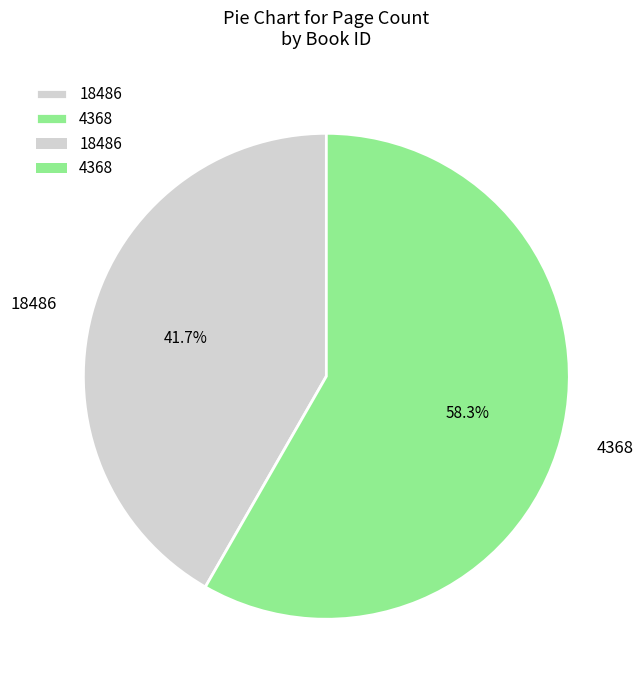

To the nearest percent, what is the combined percentage of 4368 and 18486?

100%